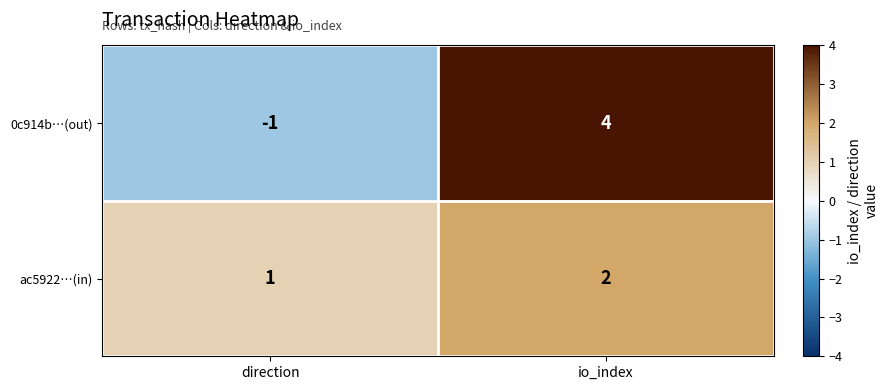

What is the sum of all ac5922…(in) values?

3